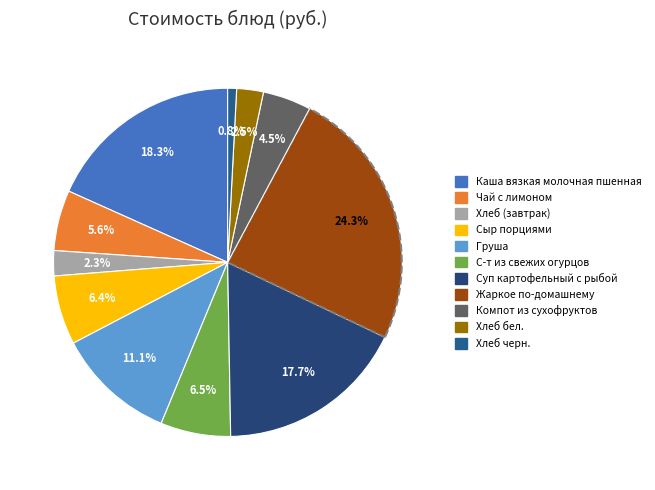

What percentage do С-т из свежих огурцов and Сыр порциями together represent?

12.9%